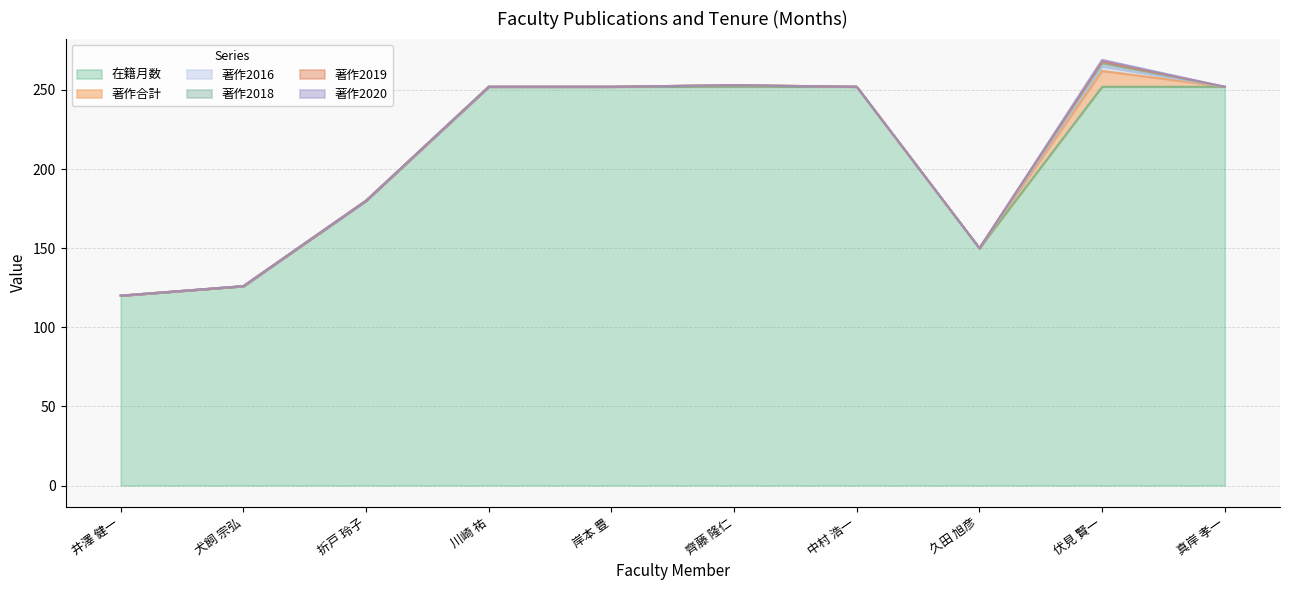

Is it true that 著作2016 equals 2 at 犬飼 宗弘?

False